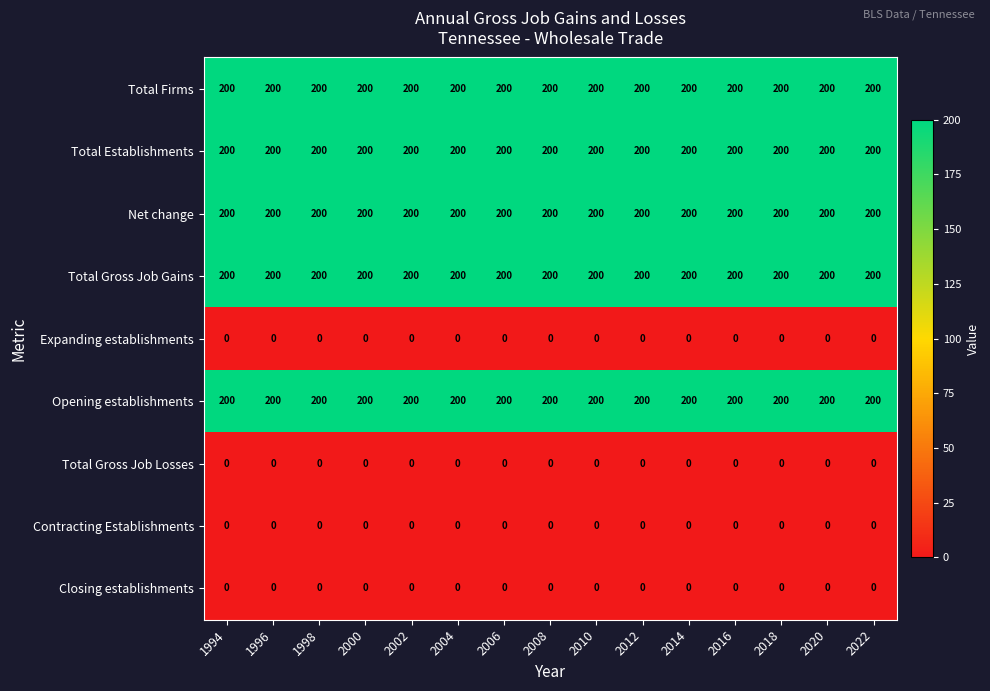

What is the difference between the highest and lowest values at 2018?

200